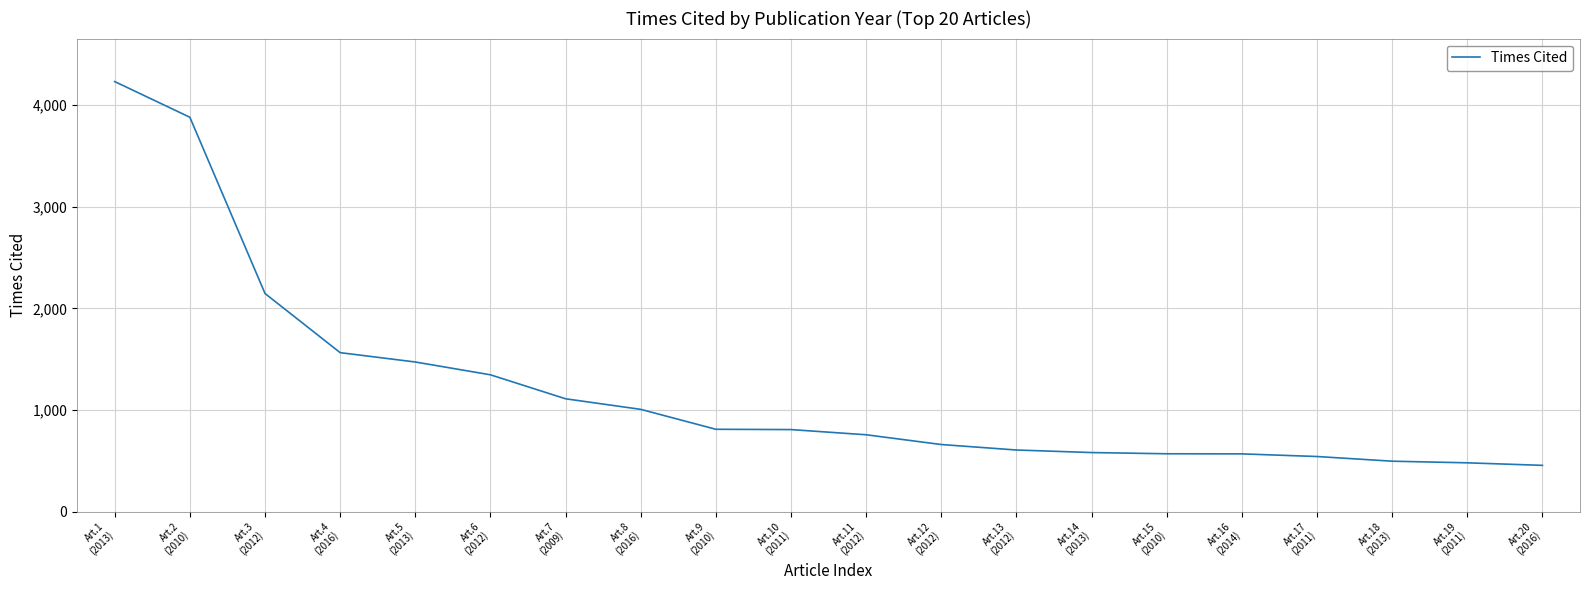

Approximately how many times larger is the value at Art.14
(2013) compared to Art.2
(2010)?

0.1